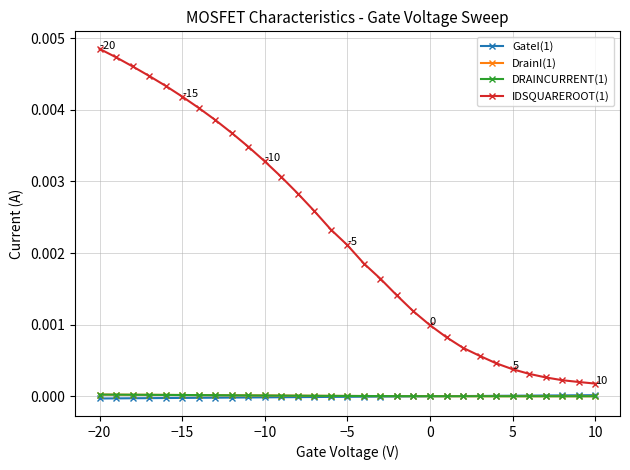

Count the number of data series in this chart.

4